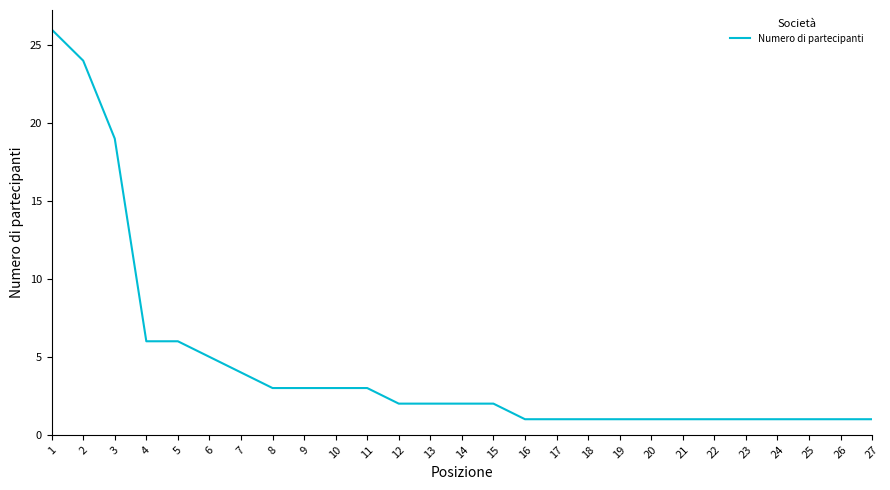

What is the greatest value displayed?

26